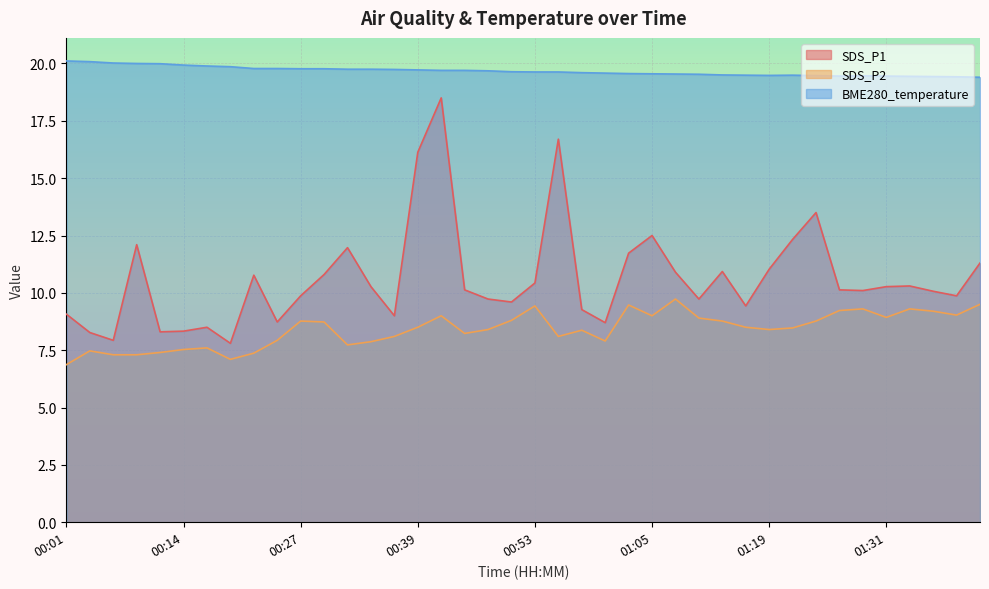

At 00:50, list the series in order from smallest to largest.

SDS_P2, SDS_P1, BME280_temperature